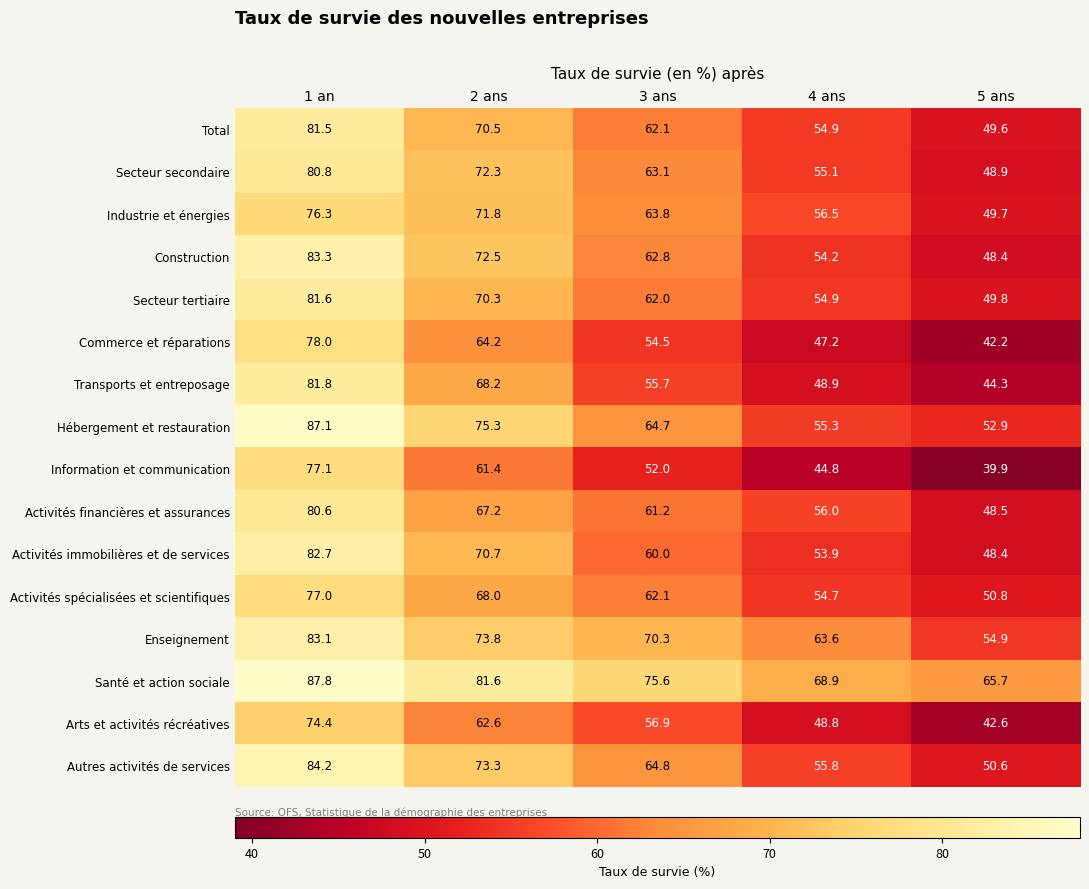

What is the total value across all series at 4 ans?

873.5